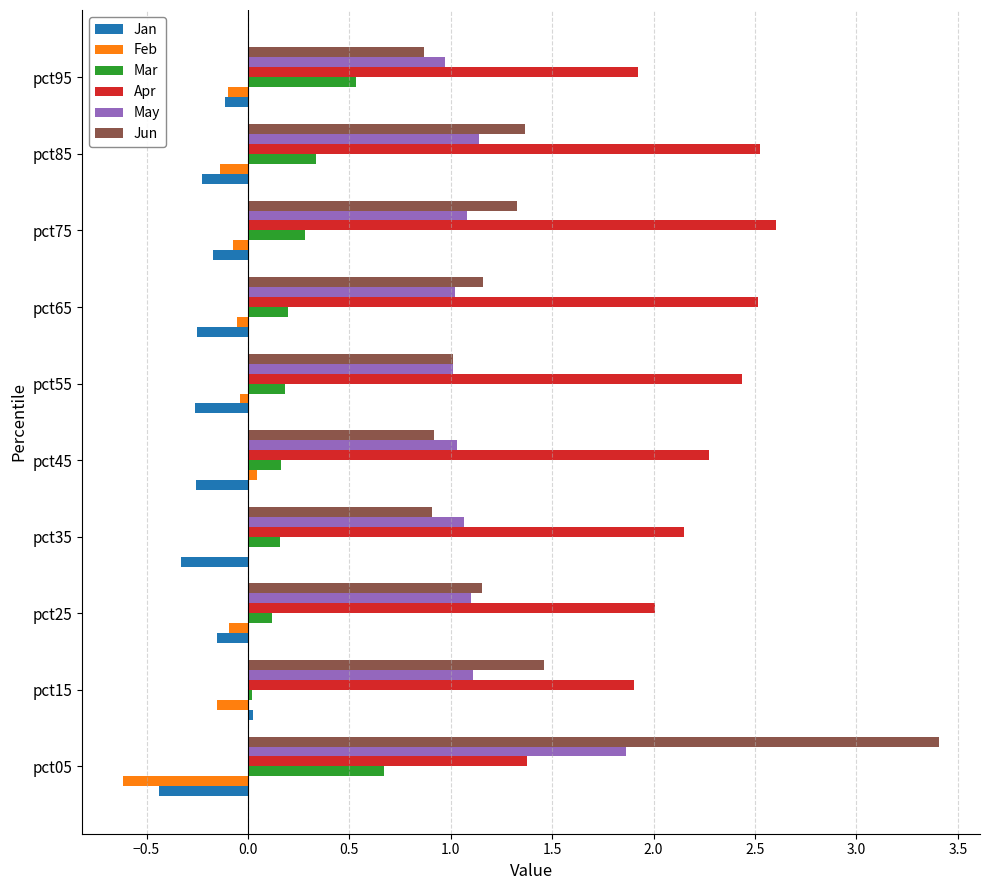

What is the sum of all Jan values?

-2.2